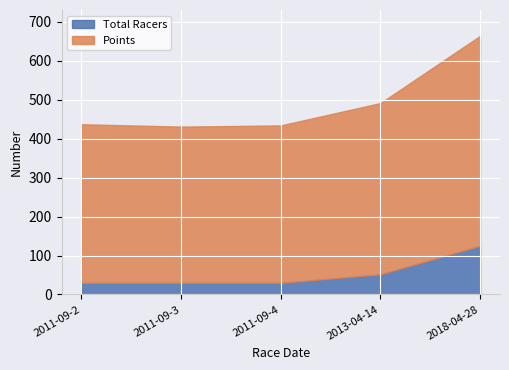

Reading right to left, transcribe all the data shown in this chart.

Total Racers: 125.0	52.0	30.0	30.0	30.0
Points: 538.7	439.3	403.9	400.8	406.9